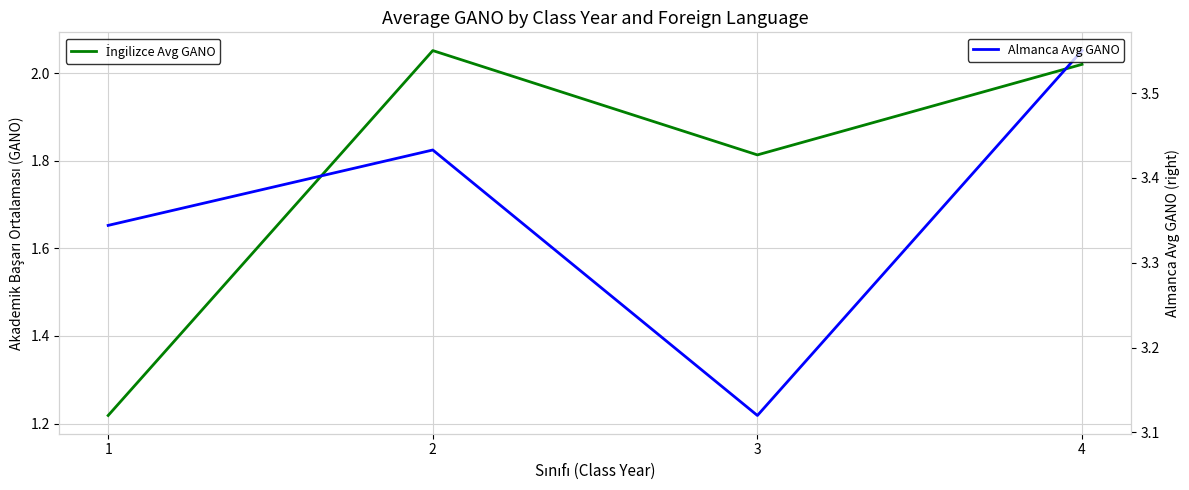

Which series changed the most between 2 and 4?

Almanca Avg GANO